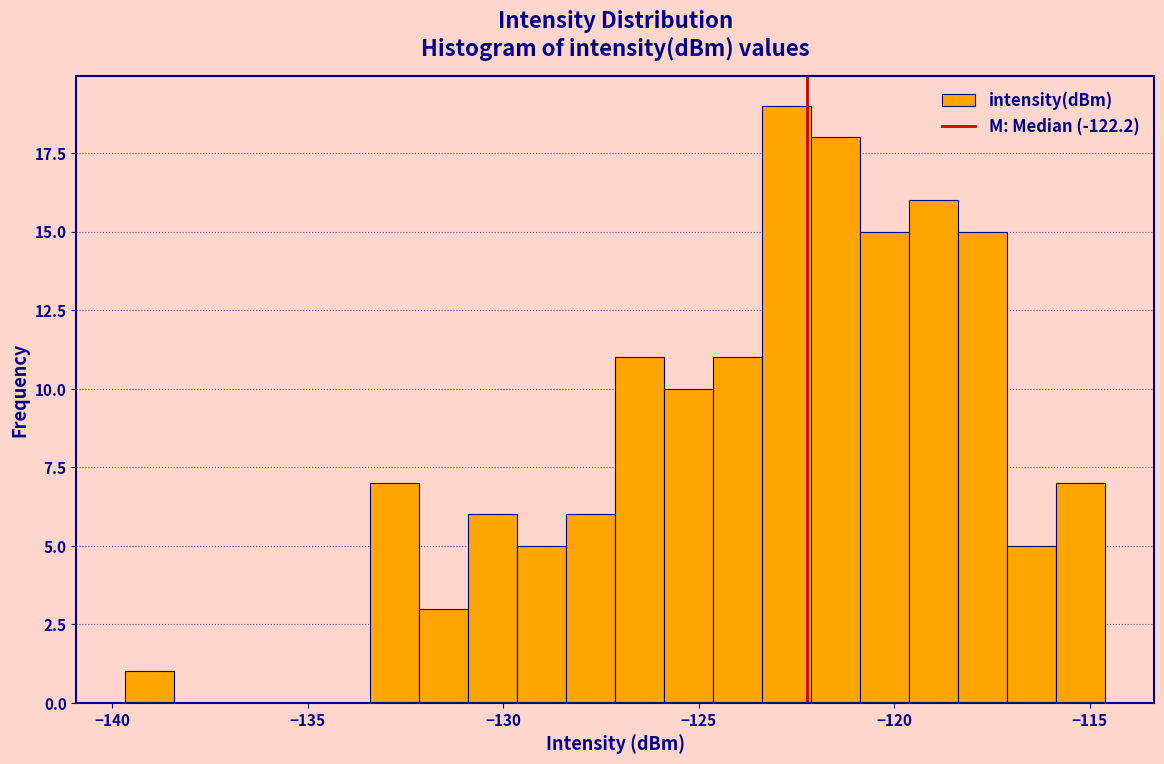

Read against the x-axis, roughly where is the centre of the tallest bar?

-122.5